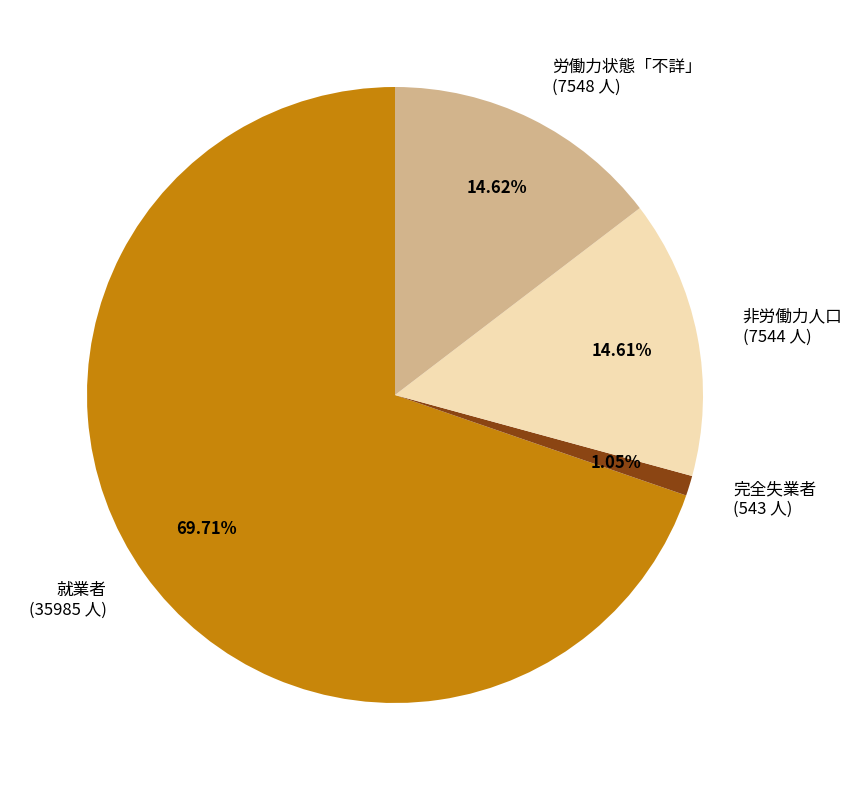

Which category has the smallest portion of the pie?

完全失業者